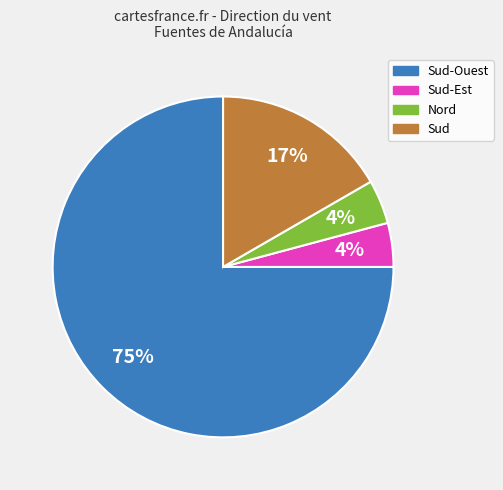

To the nearest percent, what is the difference between the largest and smallest slice percentages?

71%